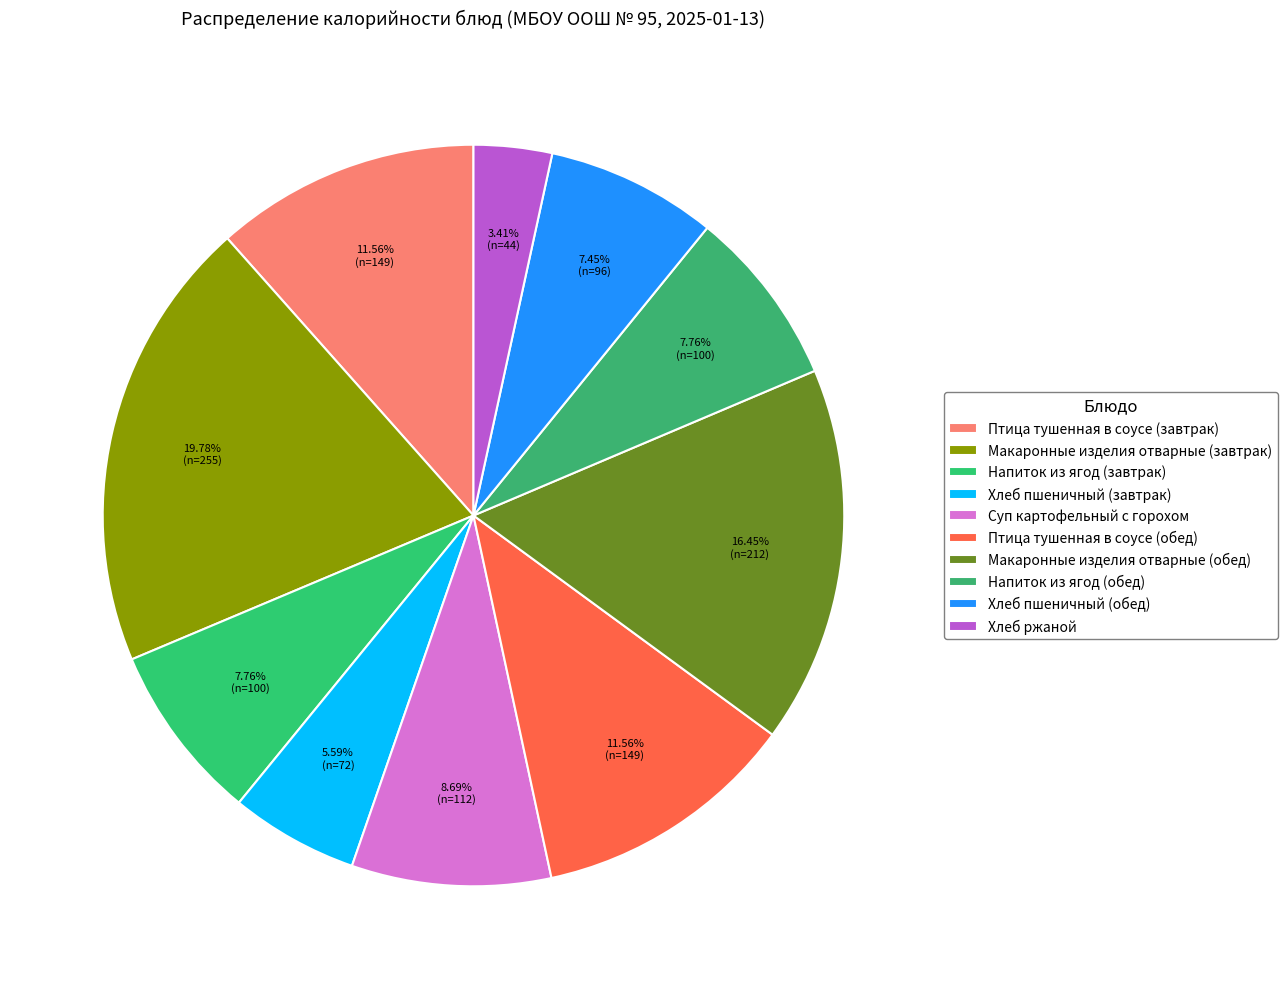

How much of the chart is everything except Макаронные изделия отварные (завтрак)?

80.2%